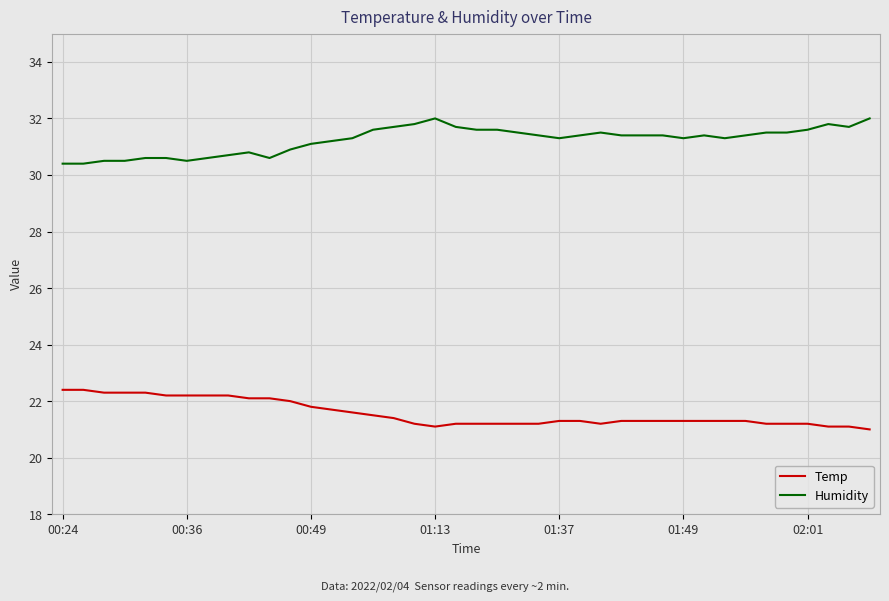

What is the difference between the maximum and minimum values in the Humidity series?

1.6